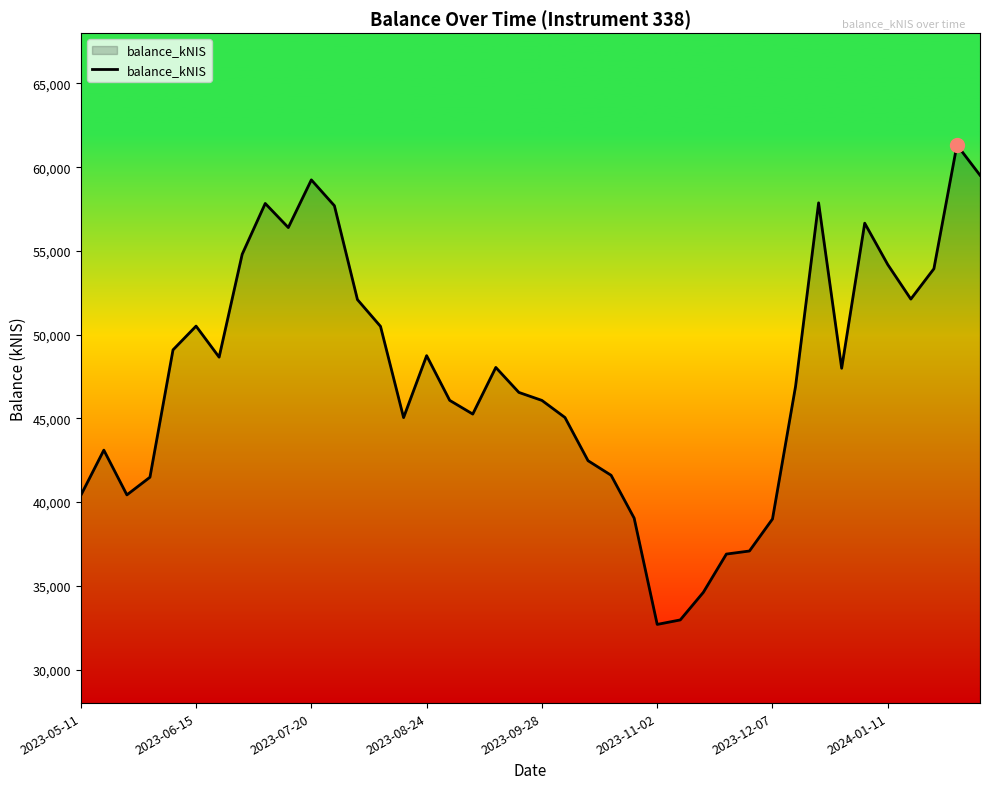

What is the maximum value shown in the chart?

61326.1